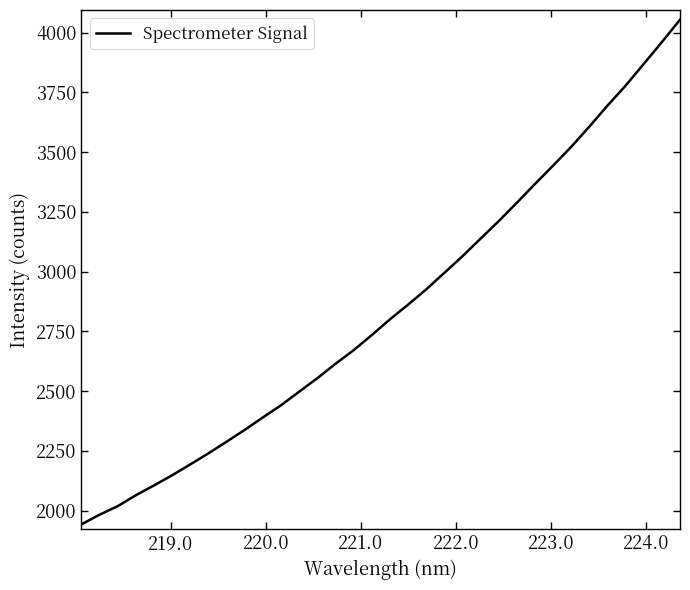

Count the number of data series in this chart.

1